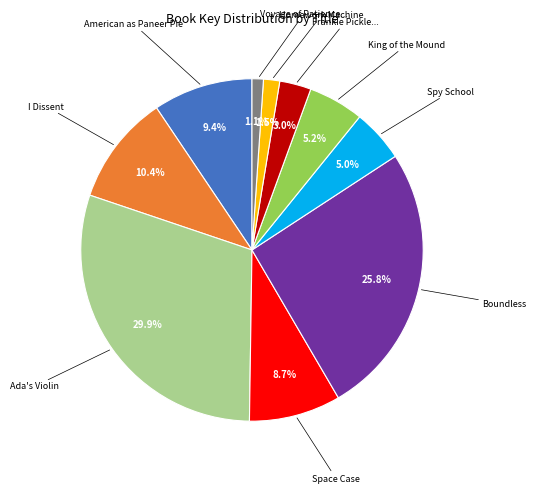

Does any single category account for the majority?

No